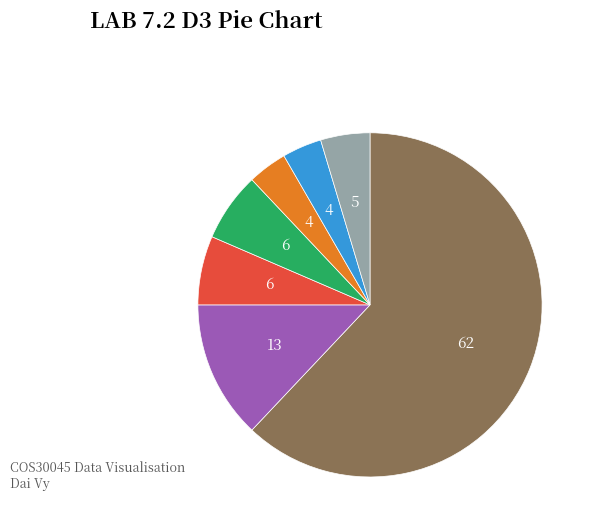

Does any single category account for the majority?

Yes